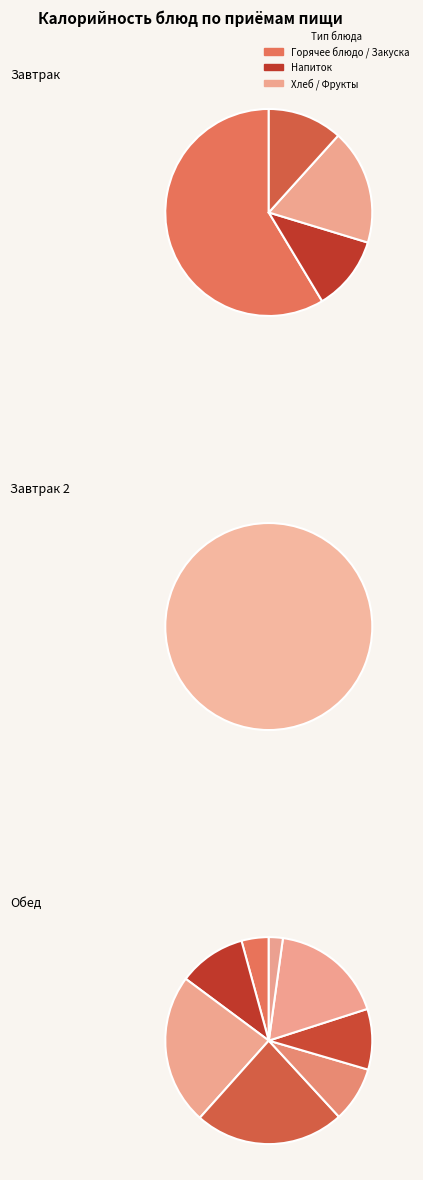

Rank the series by their maximum value, from lowest to highest.

Завтрак 2, Обед, Завтрак